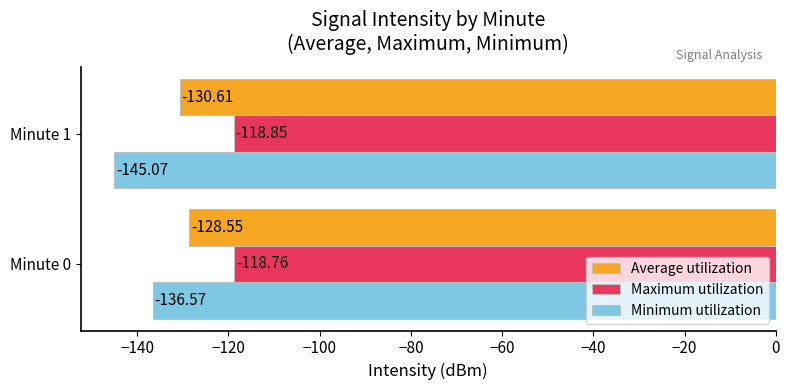

List the series in order of their peak value, highest first.

Maximum utilization, Average utilization, Minimum utilization